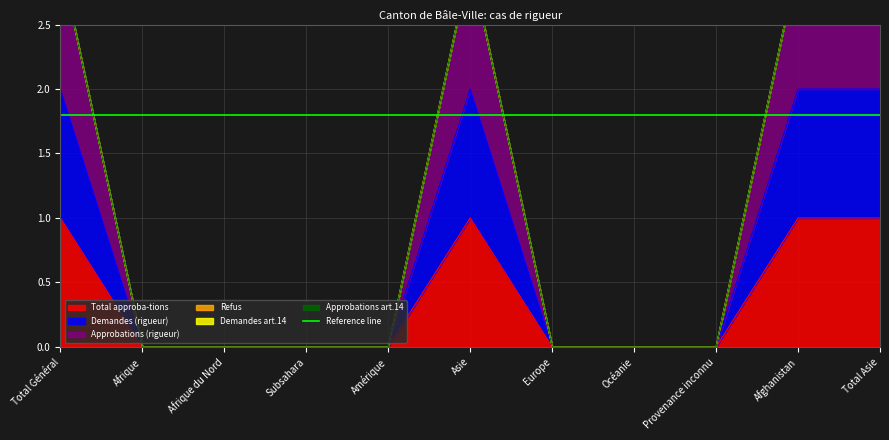

Reading left to right, list all the values displayed in this chart.

Total approba-tions: Total Général=1	Afrique=0	Afrique du Nord=0	Subsahara=0	Amérique=0	Asie=1	Europe=0	Océanie=0	Provenance inconnu=0	Afghanistan=1	Total Asie=1
Demandes (rigueur): Total Général=2	Afrique=0	Afrique du Nord=0	Subsahara=0	Amérique=0	Asie=2	Europe=0	Océanie=0	Provenance inconnu=0	Afghanistan=2	Total Asie=2
Approbations (rigueur): Total Général=3	Afrique=0	Afrique du Nord=0	Subsahara=0	Amérique=0	Asie=3	Europe=0	Océanie=0	Provenance inconnu=0	Afghanistan=3	Total Asie=3